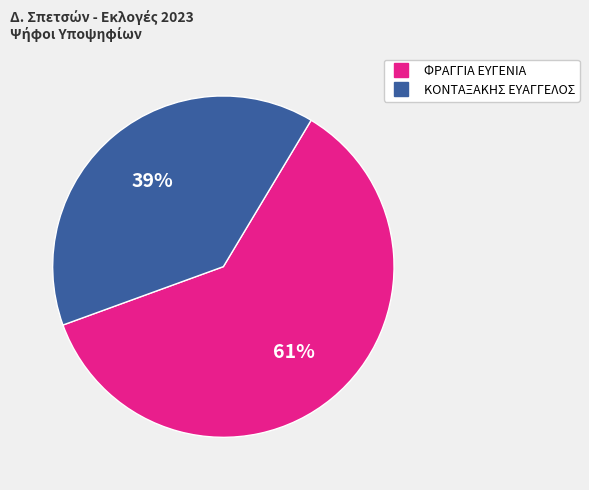

Does any single category account for the majority?

Yes